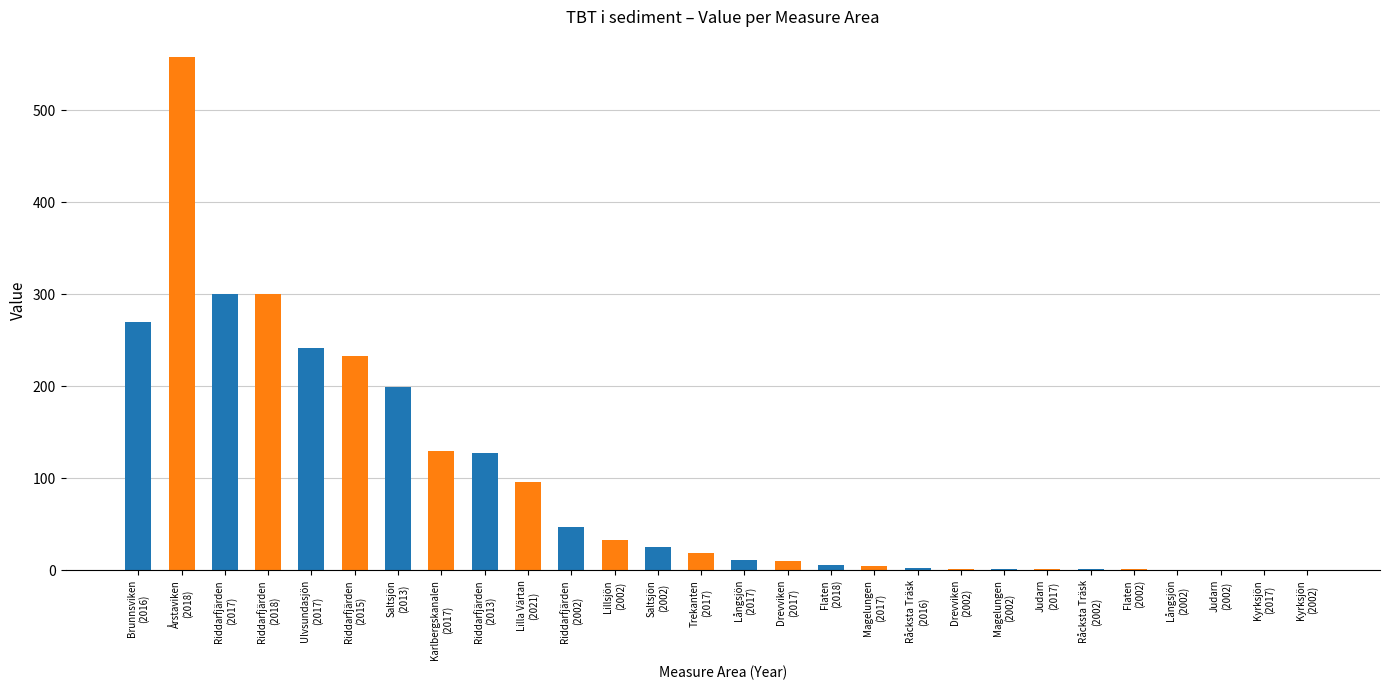

Rank the categories by value from highest to lowest.

Årstaviken
(2018), Riddarfjärden
(2017), Riddarfjärden
(2018), Brunnsviken
(2016), Ulvsundasjön
(2017), Riddarfjärden
(2015), Saltsjön
(2013), Karlbergskanalen
(2017), Riddarfjärden
(2013), Lilla Värtan
(2021), Riddarfjärden
(2002), Lillsjön
(2002), Saltsjön
(2002), Trekanten
(2017), Långsjön
(2017), Drevviken
(2017), Flaten
(2018), Magelungen
(2017), Råcksta Träsk
(2016), Drevviken
(2002), Magelungen
(2002), Judarn
(2017), Råcksta Träsk
(2002), Flaten
(2002), Långsjön
(2002), Judarn
(2002), Kyrksjön
(2017), Kyrksjön
(2002)